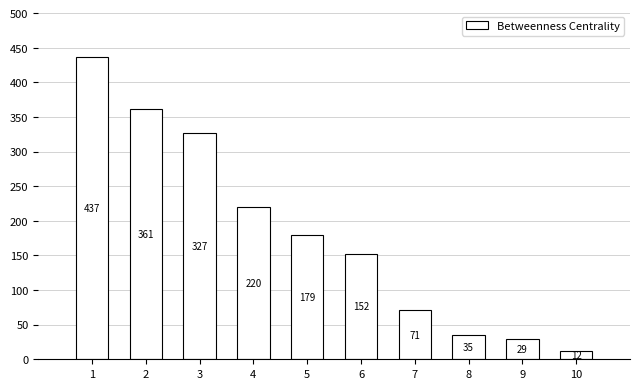

The value at 4 is 220.0. True or false?

True